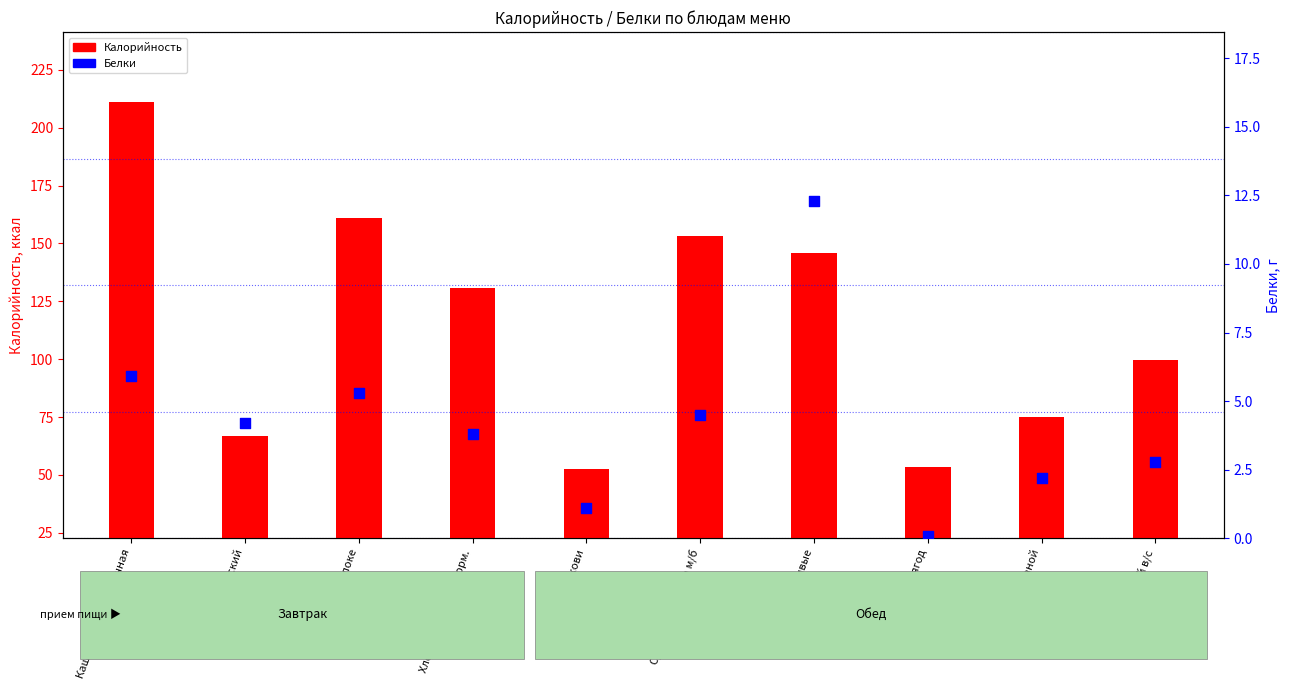

Is the value of Белки at Хлеб пшеничный в/с greater than the value of Калорийность at Голубцы ленивые?

No